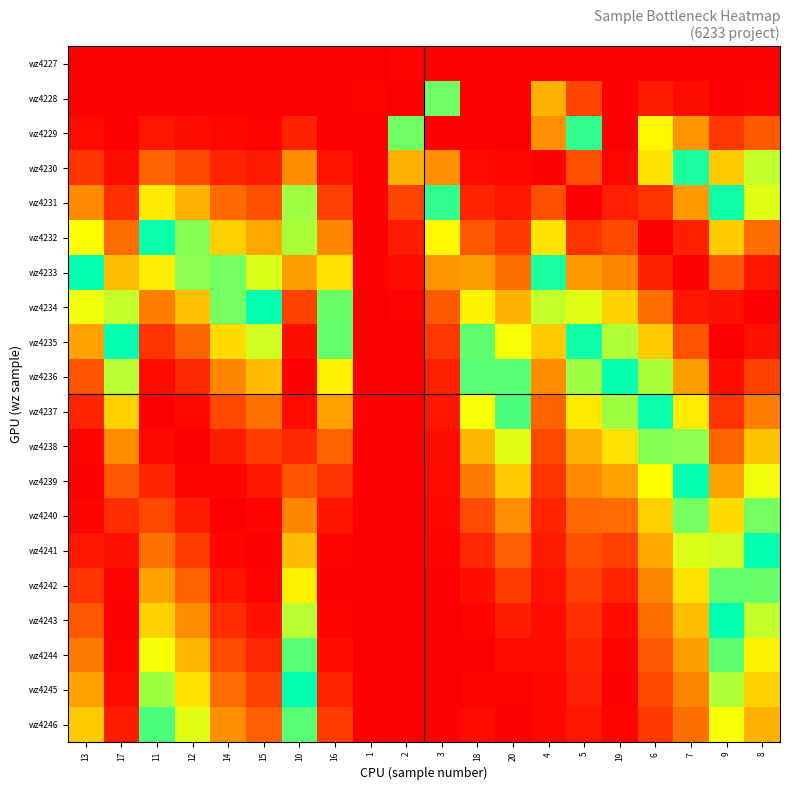

What is the spread (max minus min) of values at 5?

1.0